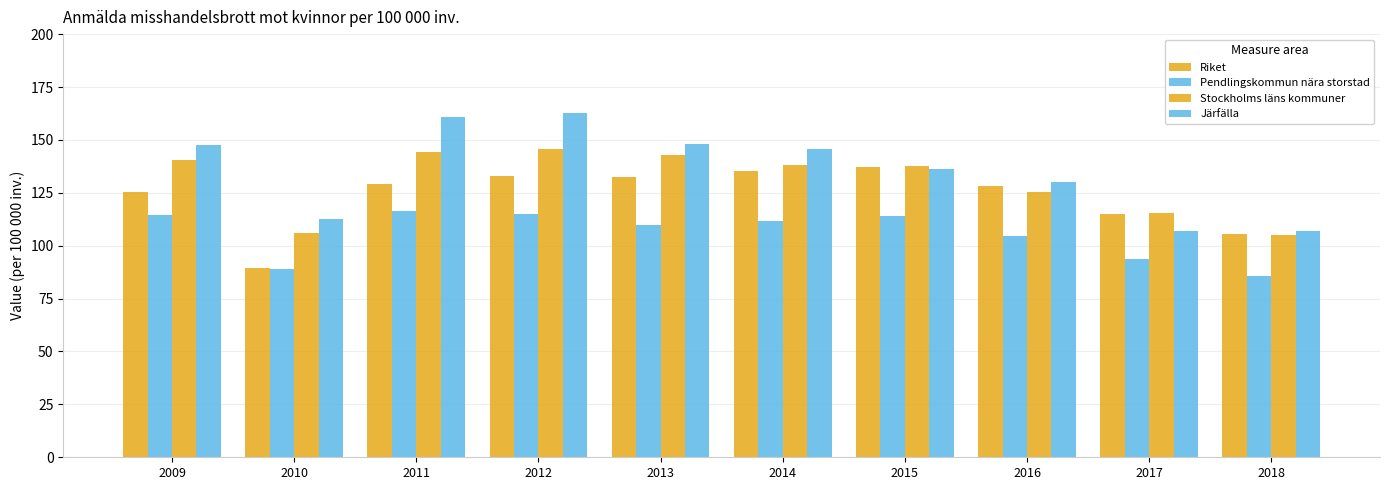

What is the sum of the Järfälla values at 2010 and 2009?

260.4